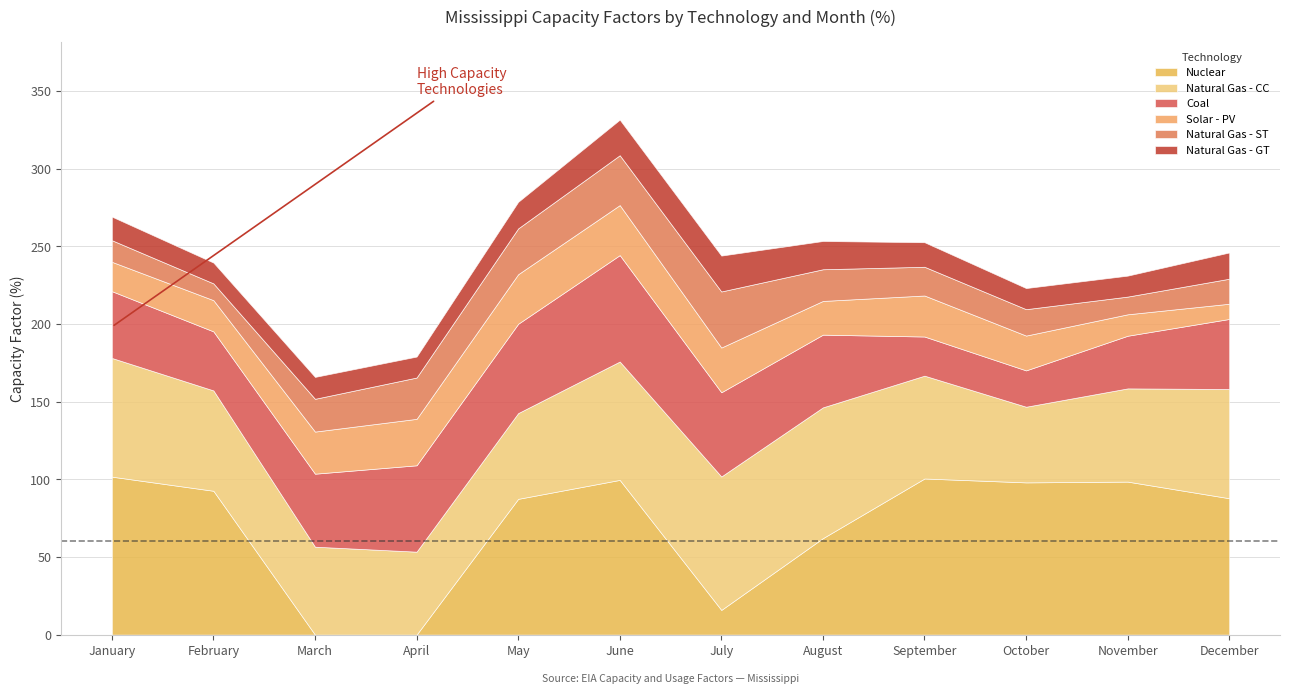

The value of Nuclear at December is 124.1. True or false?

False